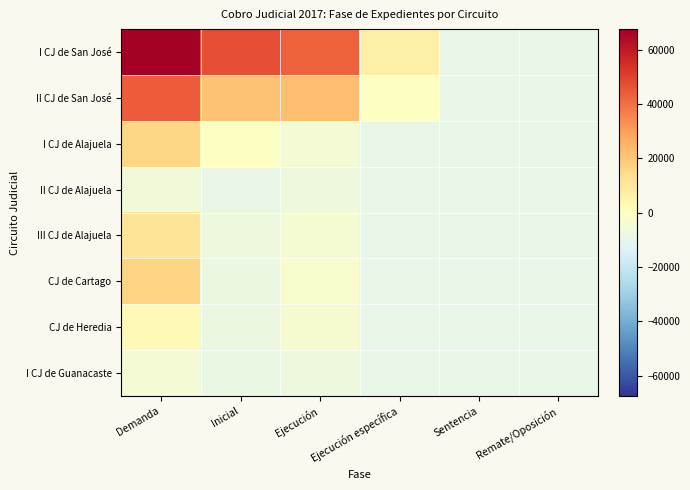

At which category is the sum across all series the highest?

Demanda